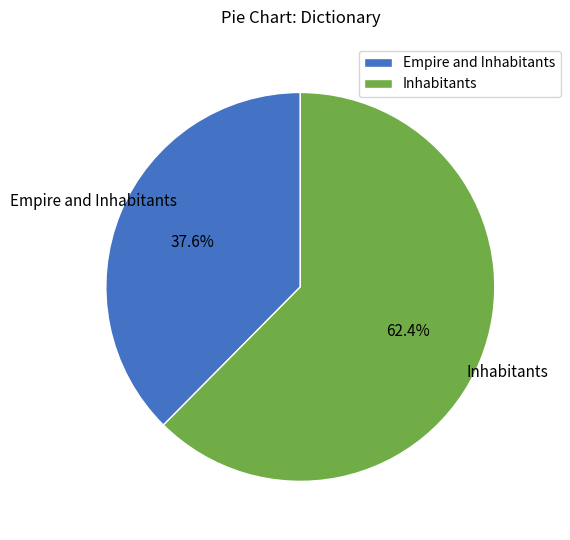

To the nearest percent, what is the difference between the largest and smallest slice percentages?

25%